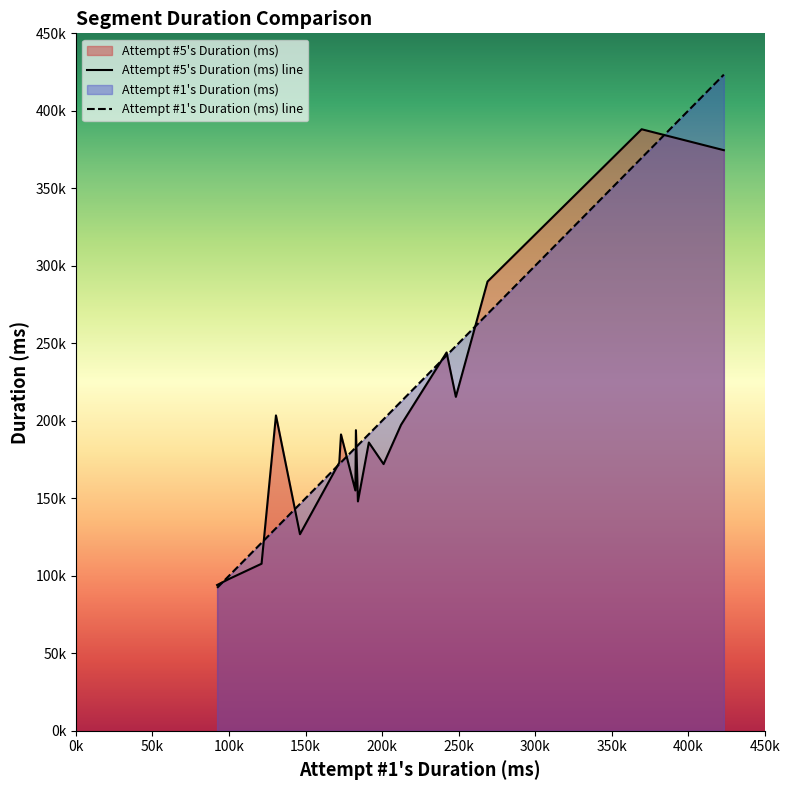

What is the sum of the Attempt #5's Duration (ms) values at Graffiti High and Love Trap?

377193